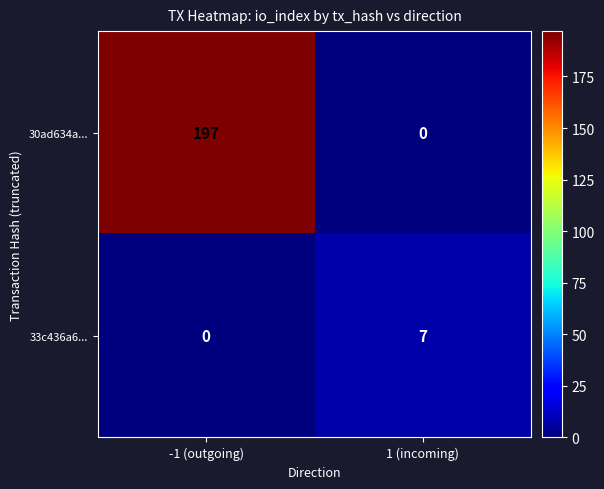

At which label does 30ad634a... reach its peak?

-1 (outgoing)